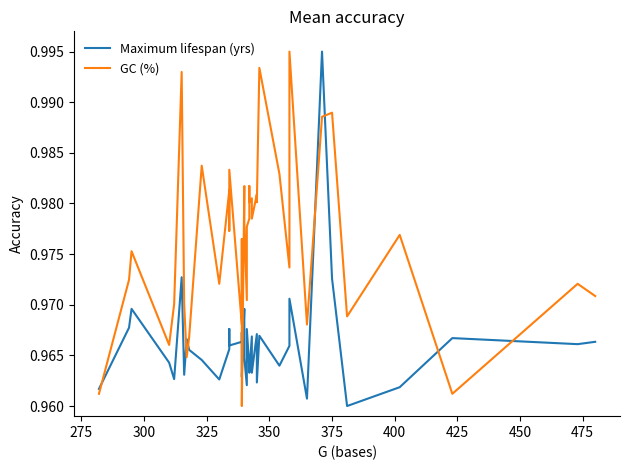

Reading left to right, extract all data points from this chart.

Maximum lifespan (yrs): 1.0	1.0	1.0	1.0	1.0	1.0	1.0	1.0	1.0	1.0	1.0	1.0	1.0	1.0	1.0	1.0	1.0	1.0	1.0	1.0	1.0	1.0	1.0	1.0	1.0	1.0	1.0	1.0	1.0	1.0	1.0	1.0	1.0	1.0	1.0	1.0	1.0	1.0	1.0	1.0
GC (%): 1.0	1.0	1.0	1.0	1.0	1.0	1.0	1.0	1.0	1.0	1.0	1.0	1.0	1.0	1.0	1.0	1.0	1.0	1.0	1.0	1.0	1.0	1.0	1.0	1.0	1.0	1.0	1.0	1.0	1.0	1.0	1.0	1.0	1.0	1.0	1.0	1.0	1.0	1.0	1.0